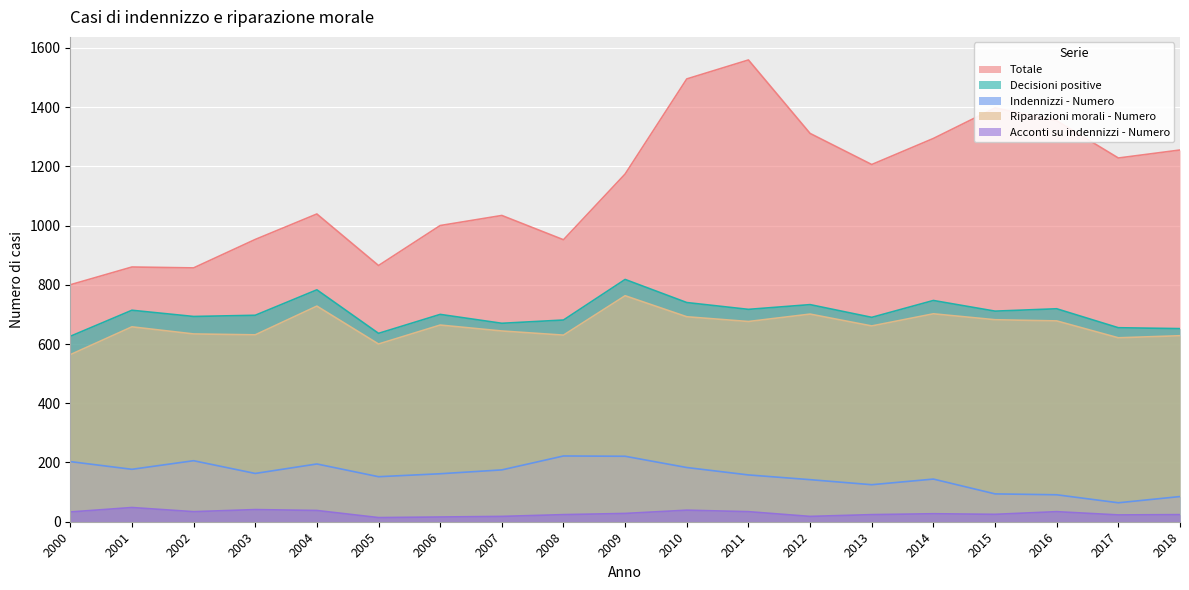

True or false: Decisioni positive has more than 2 points higher than both neighbors.

True